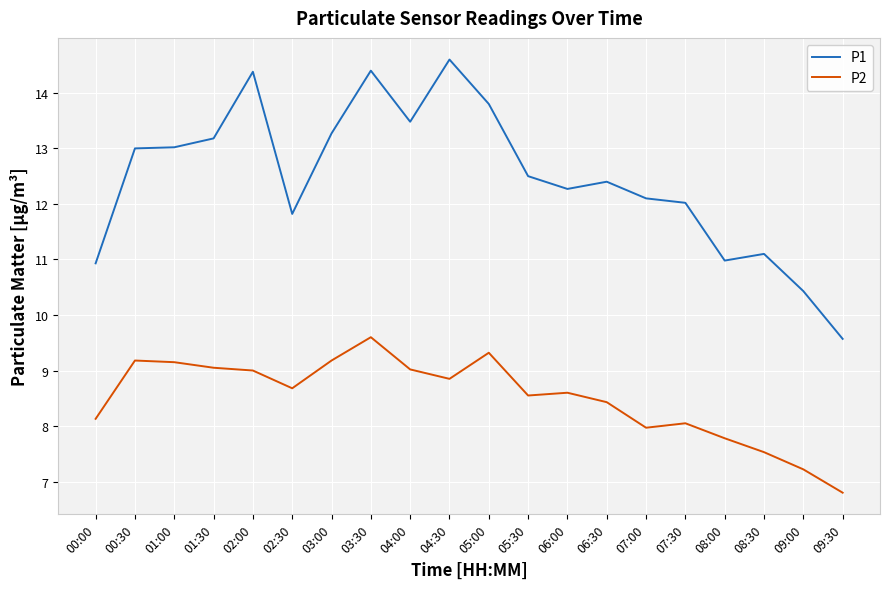

True or false: P1 and P2 cross at least once.

False